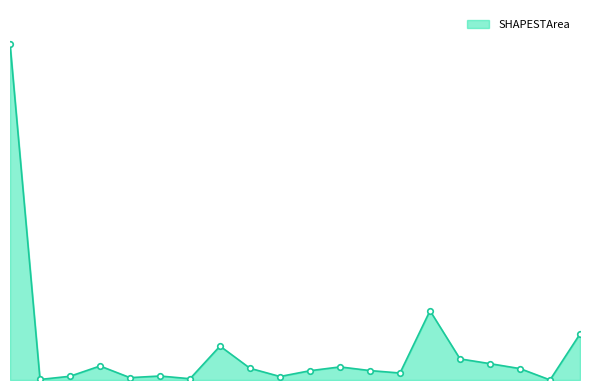

Does the chart have visible grid lines?

No